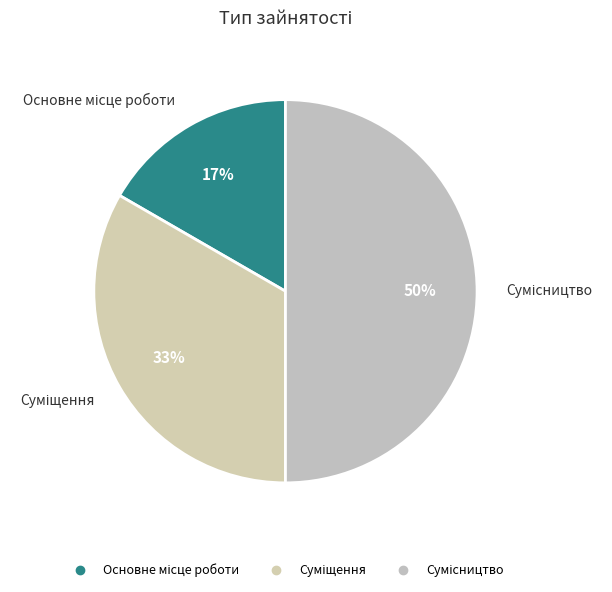

To the nearest percent, what is the average slice percentage?

33%